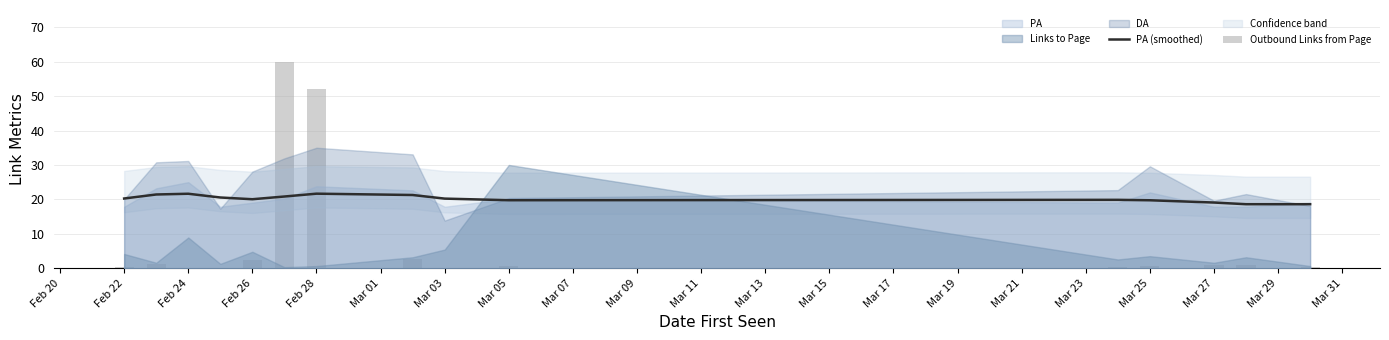

How many data points in PA (smoothed) are less than 20?

6